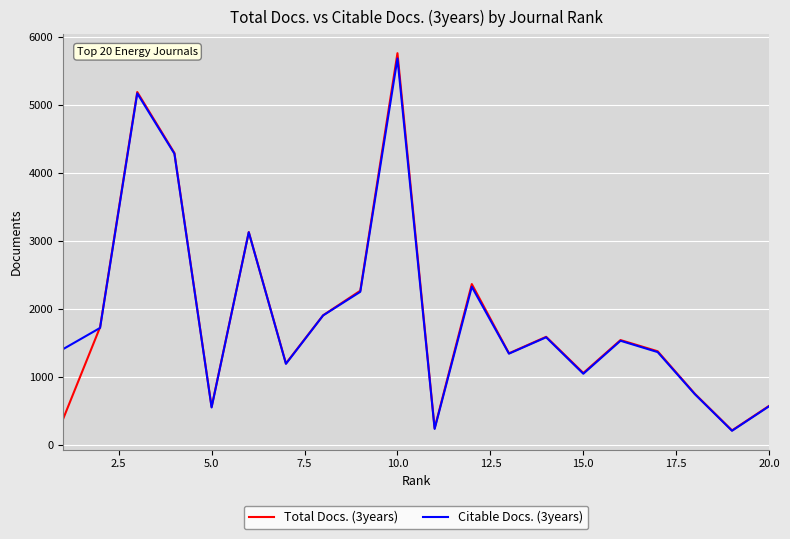

Which series has the widest spread of values?

Total Docs. (3years)